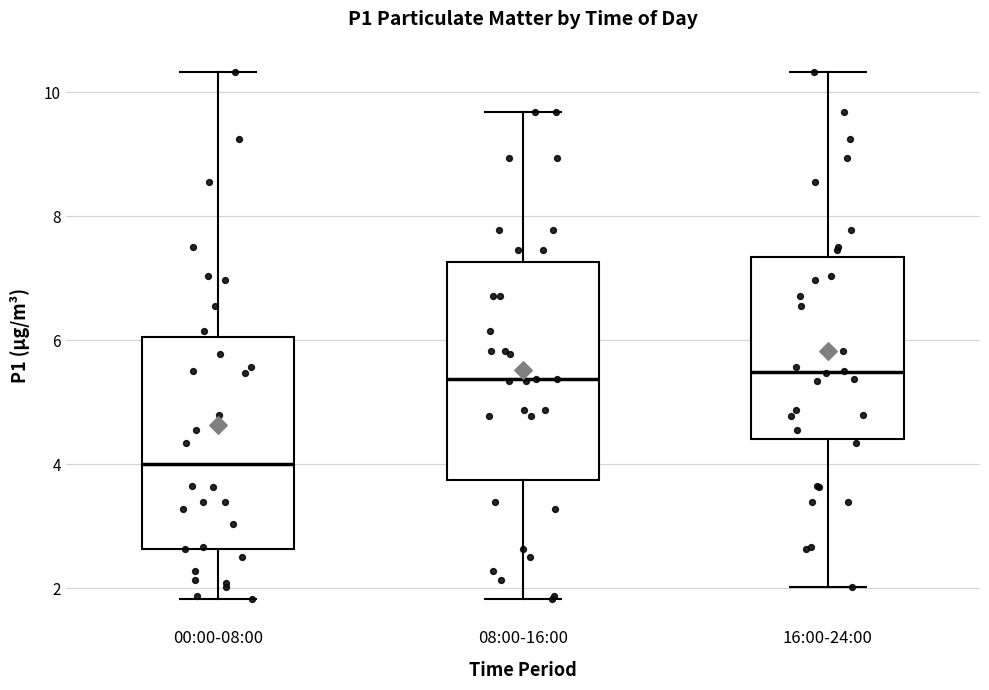

Where is the upper edge of the box for 00:00-08:00 on the y-axis? The values are not printed on the chart, so give them approximately, as read against the axis.

6.0